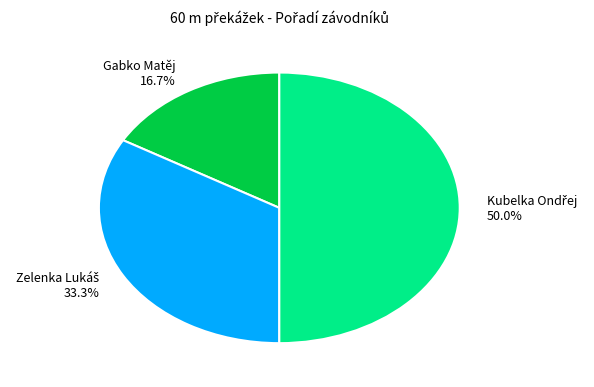

Does Gabko Matěj 16.7% represent more than half of the total?

No